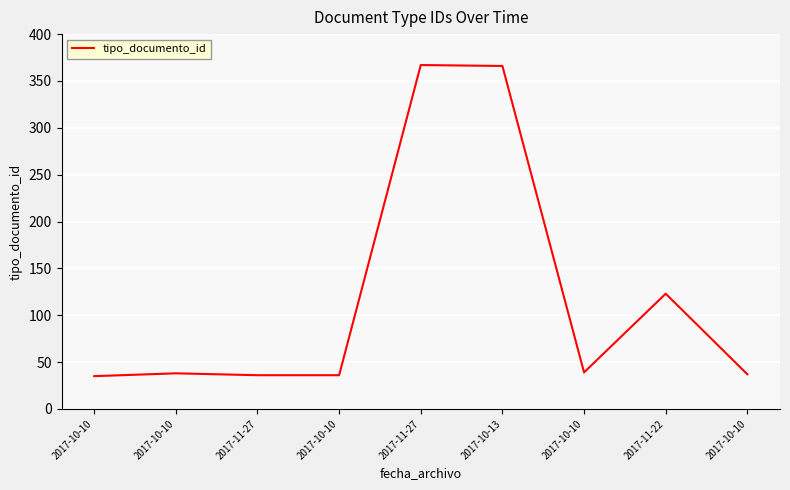

What is the label of the 5th point from the right?

2017-11-27